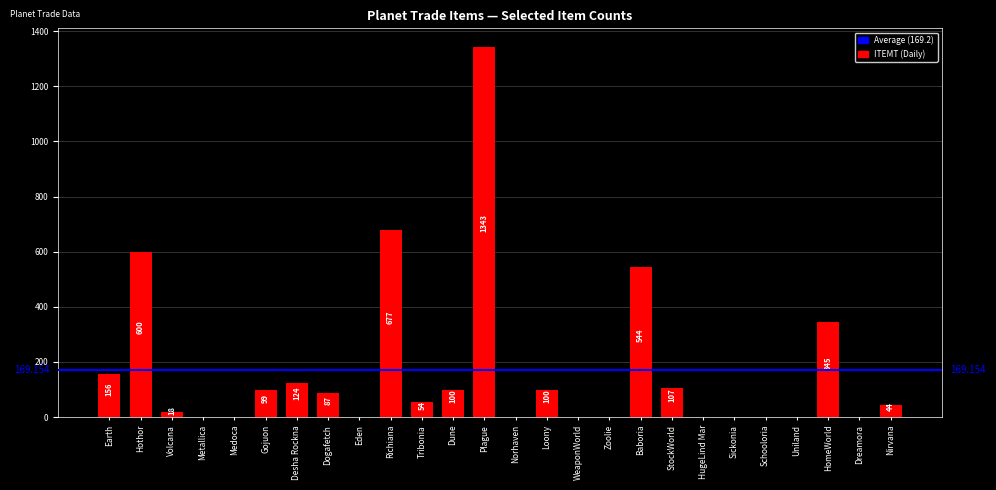

Which has a higher value, Dreamora or Gojuon?

Gojuon